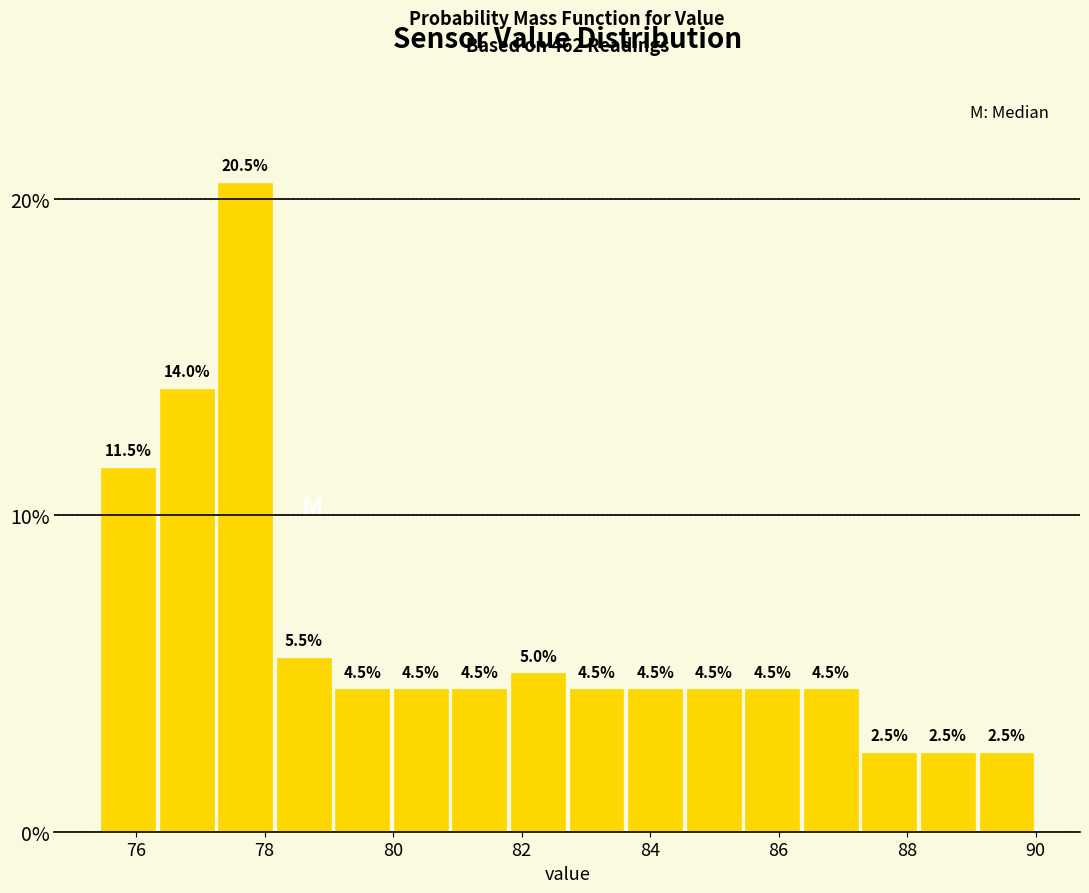

Which range on the x-axis has the tallest bar?

77.2 to 78.2